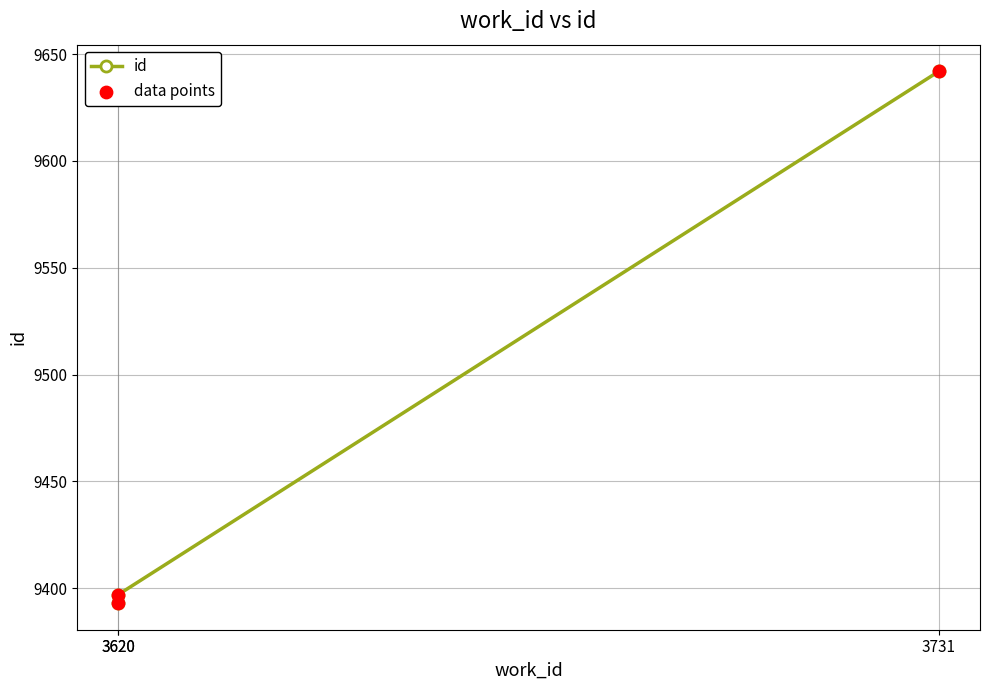

Is the value of id at 3620 greater than the value of data points at 3620?

No